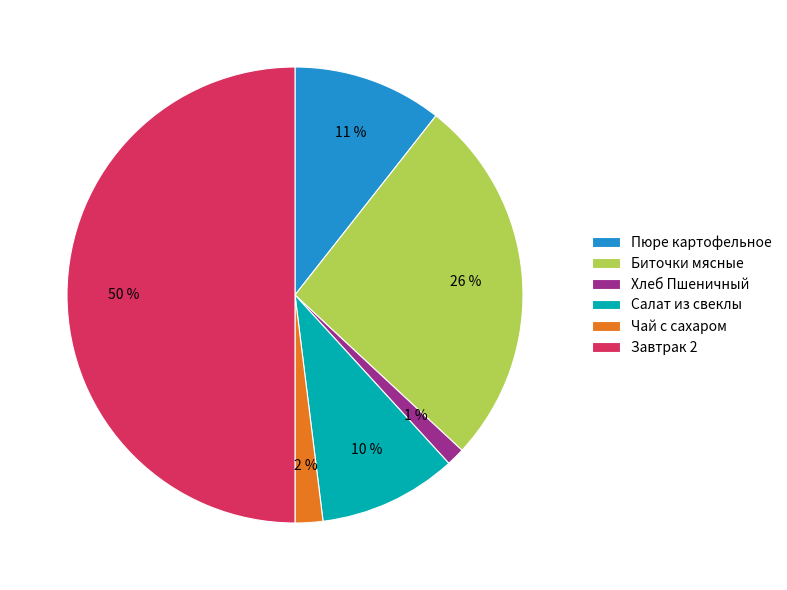

Is it true that Чай с сахаром is 2% of the pie?

True